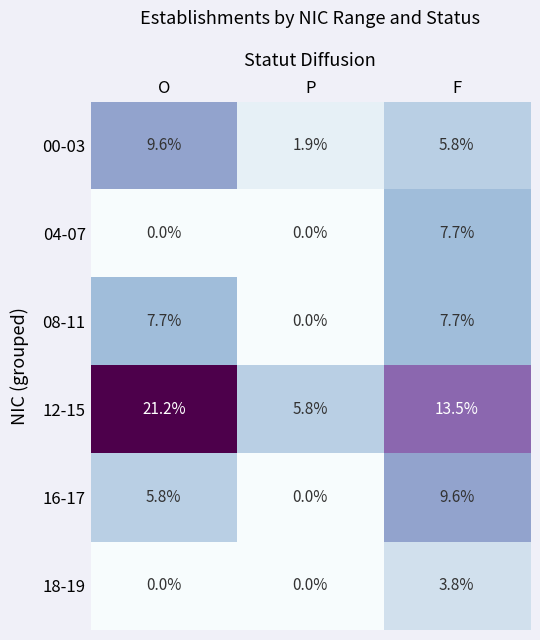

What is the difference between the 16-17 values at F and O?

3.8